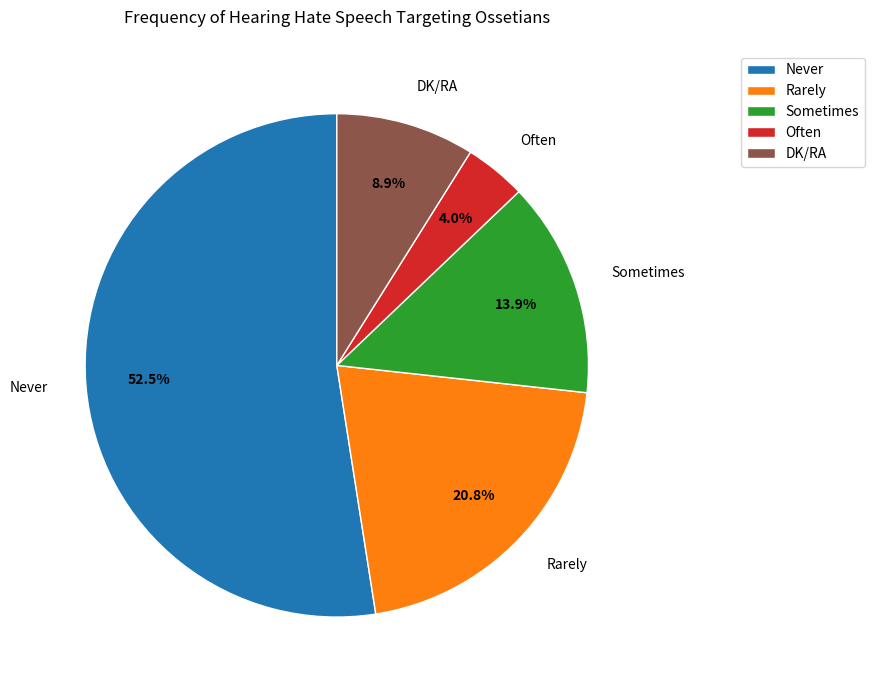

Does Never represent more than half of the total?

Yes